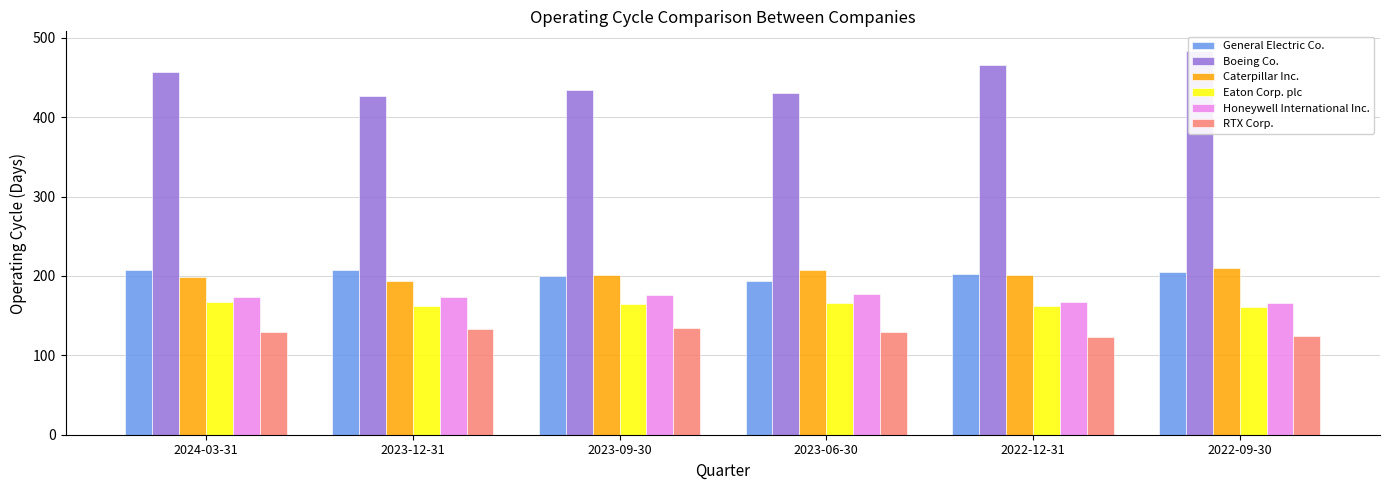

Is the value of Eaton Corp. plc at 2024-03-31 greater than the value of Honeywell International Inc. at 2023-12-31?

No